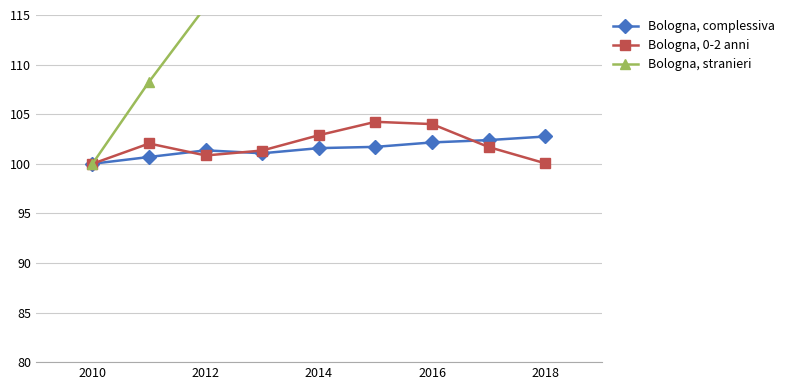

True or false: Bologna, 0-2 anni has more than 0 interior local peaks.

True